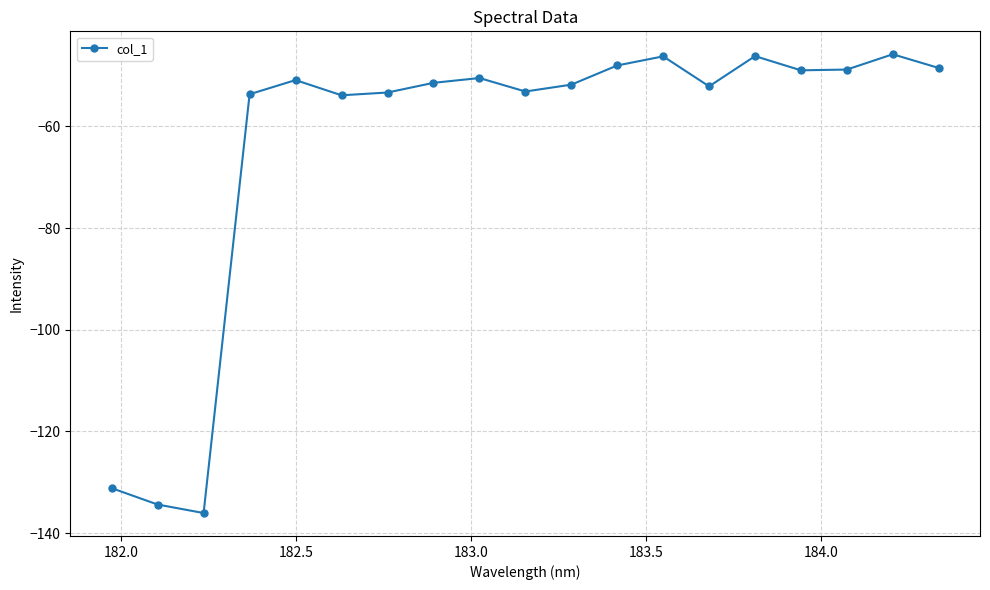

What is the smallest value displayed?

-136.1